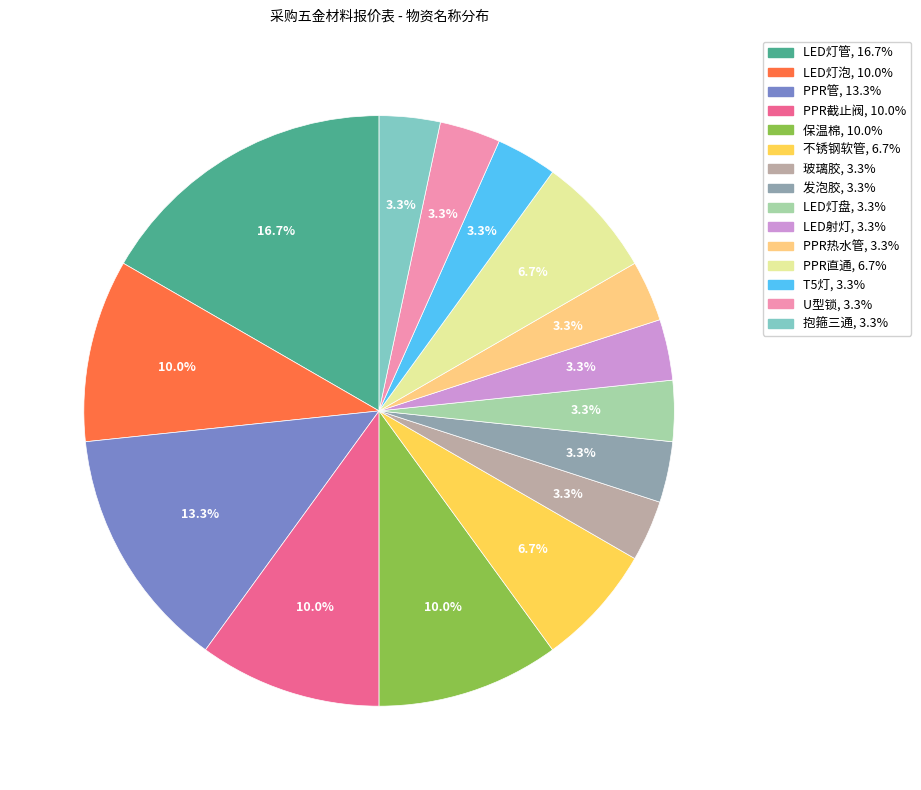

What is the ratio of the value at T5灯 to the value at PPR截止阀?

0.3